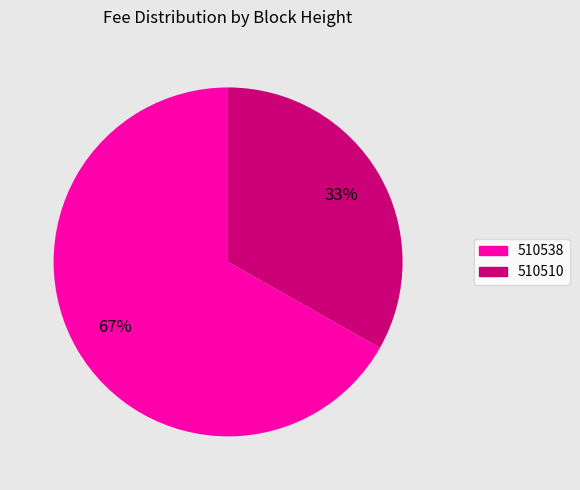

What is the smallest slice in the pie chart?

510510